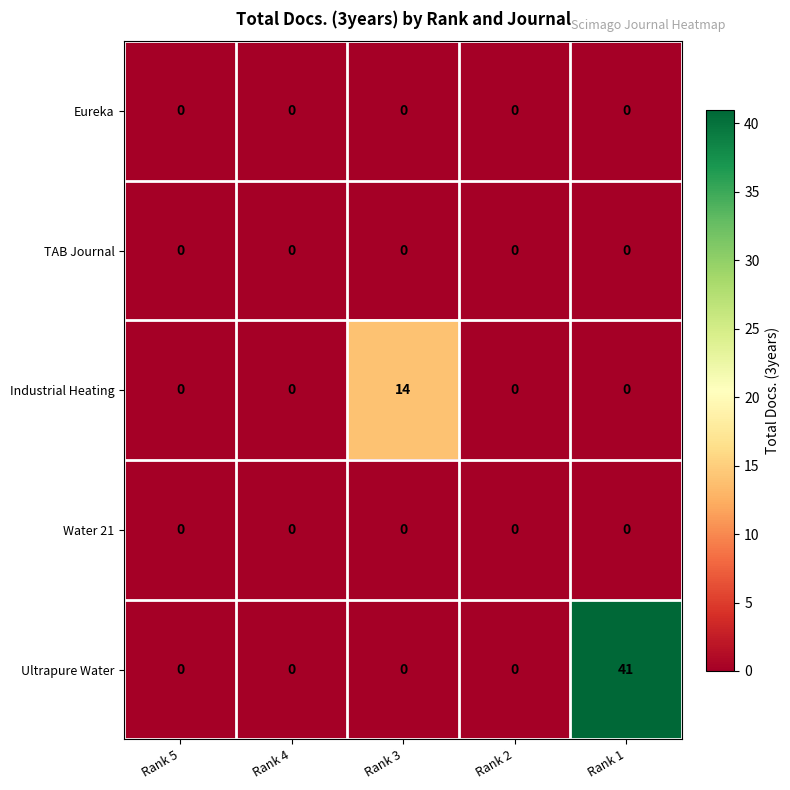

Is it true that Water 21 equals 0 at Rank 5?

True